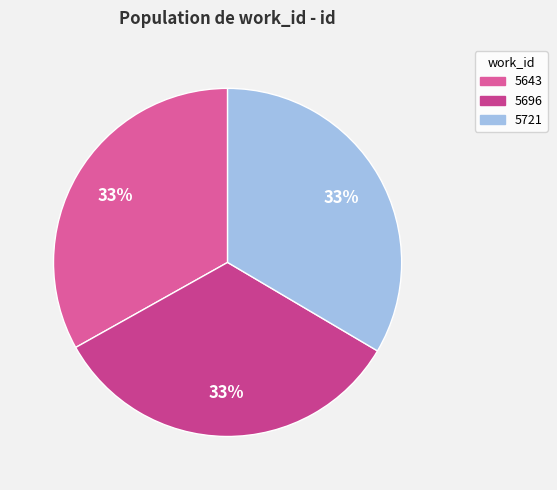

Which slice is the largest?

5721